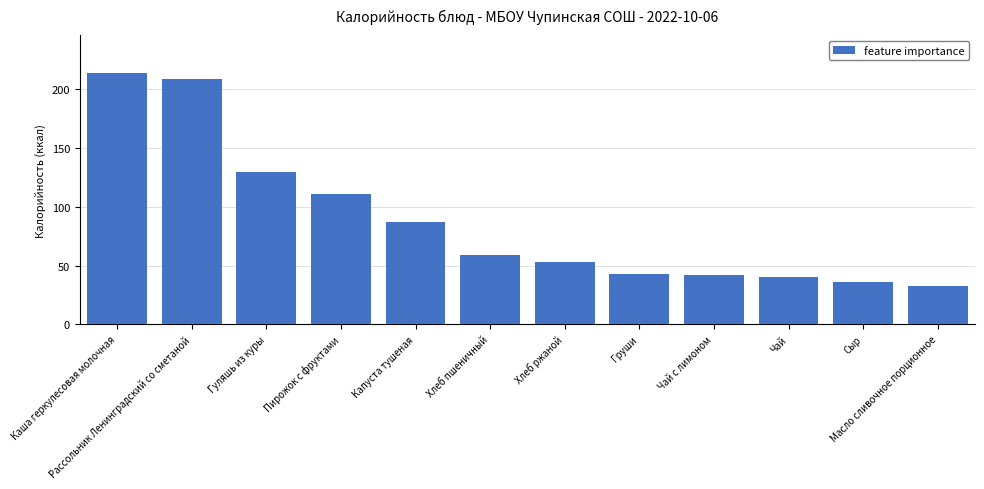

Approximately how many times larger is the value at Гуляшь из куры compared to Пирожок с фруктами?

1.2